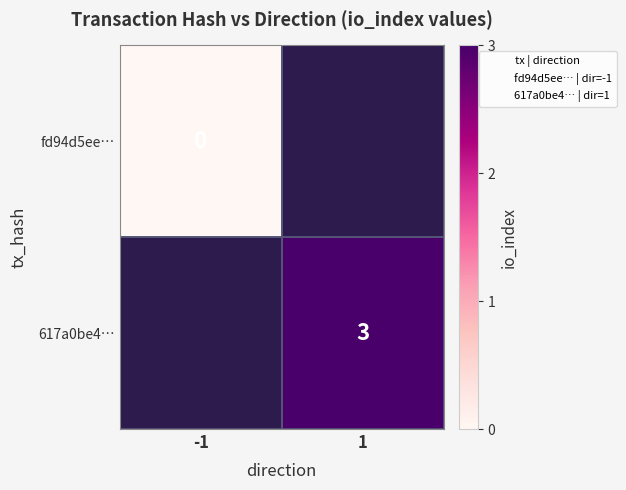

Is it true that 617a0be4… equals 4 at 1?

False